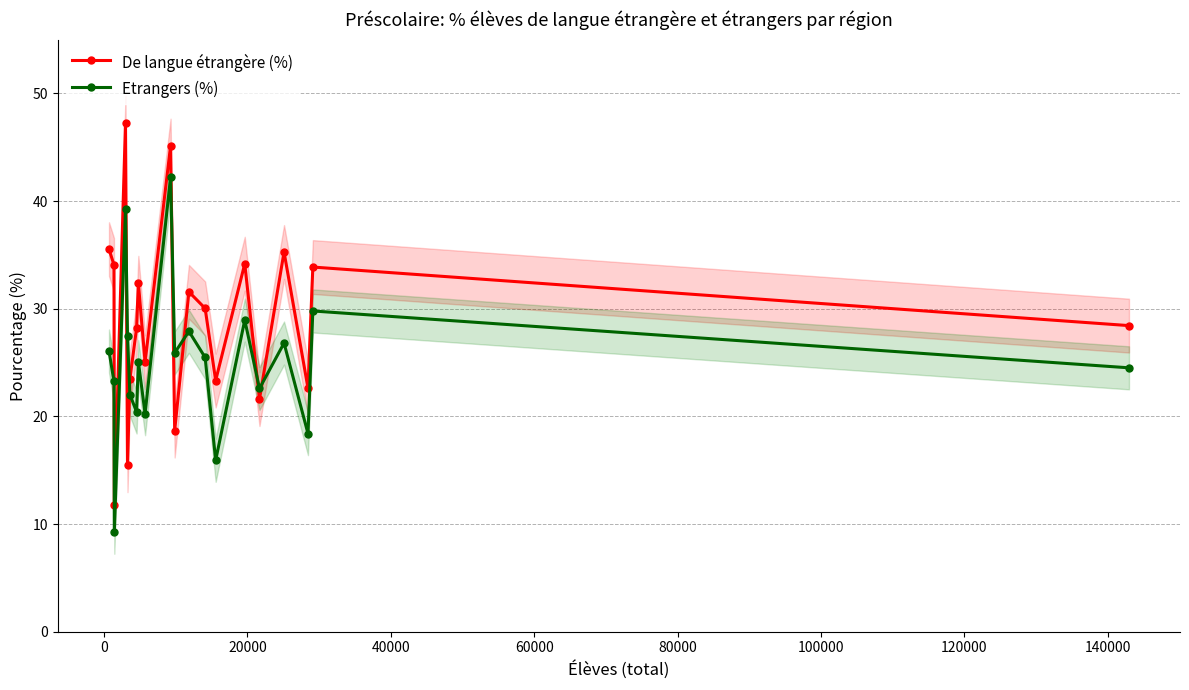

In Etrangers (%), how many points are lower than both neighbors (excluding endpoints)?

7